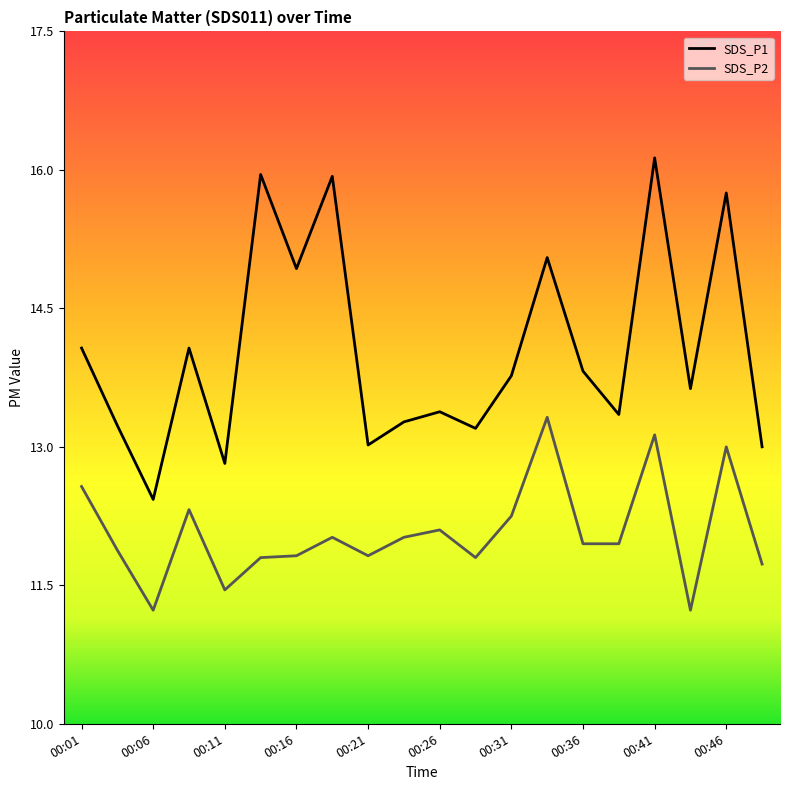

Where does the SDS_P1 series first go above 13?

00:01